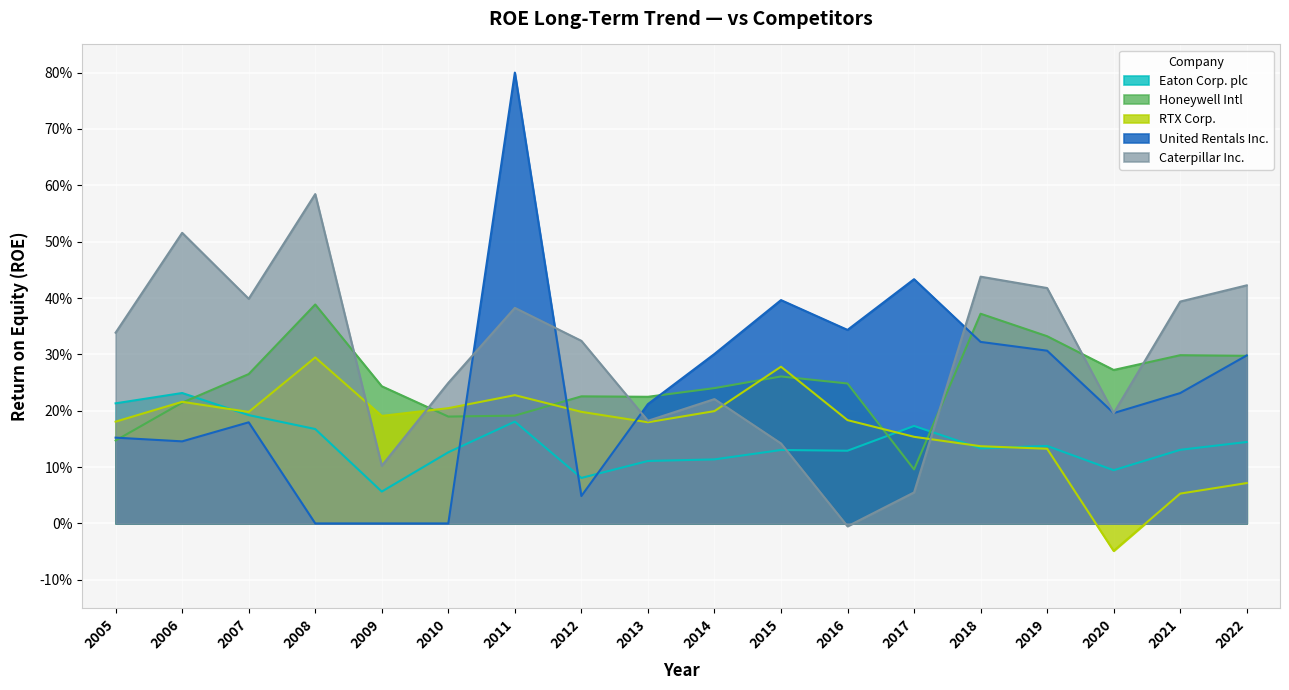

Which category has the highest value in the RTX Corp. series?

2008